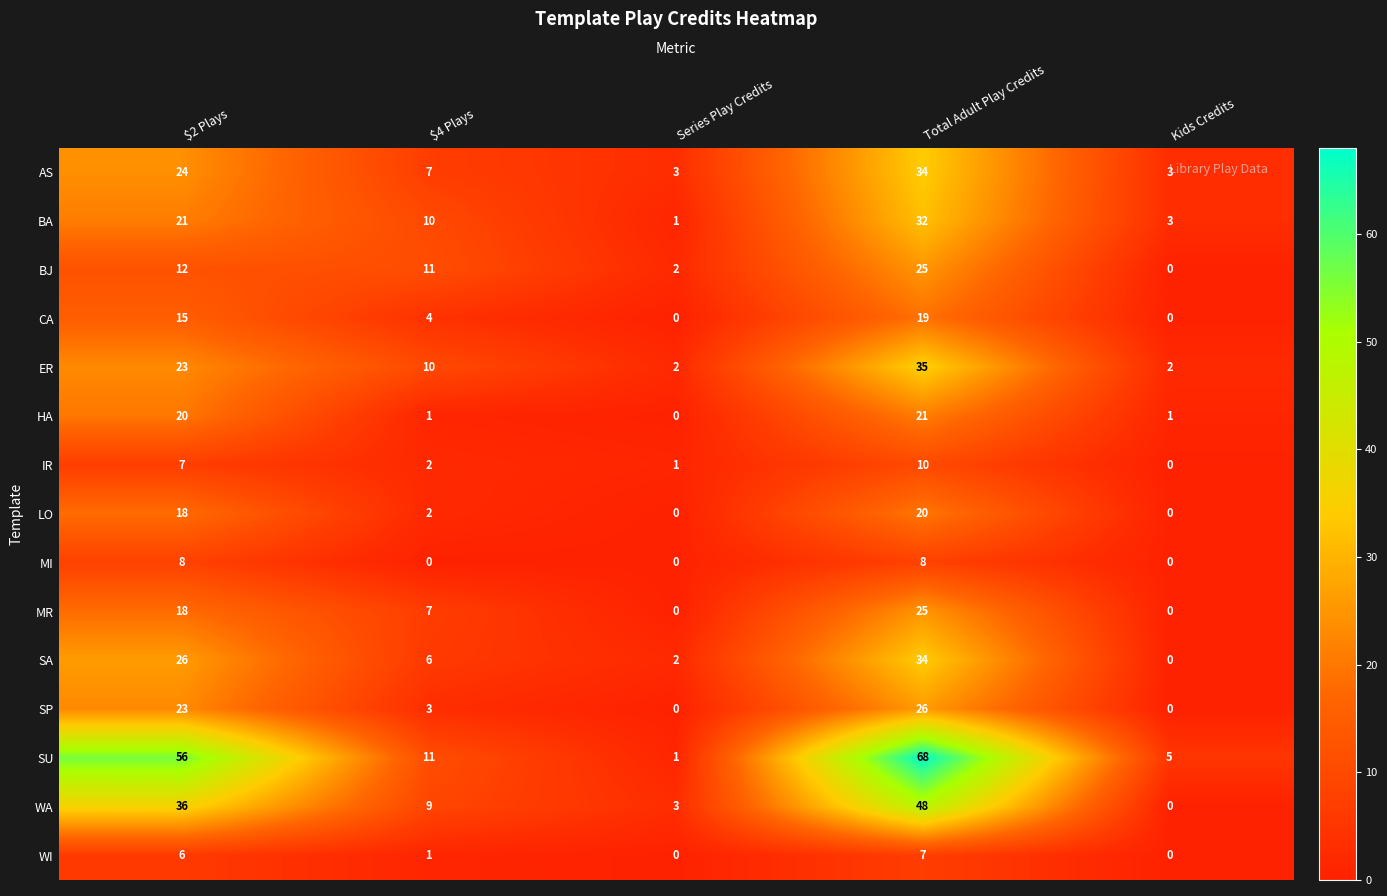

The BJ series shows 2 at Series Play Credits. True or false?

True